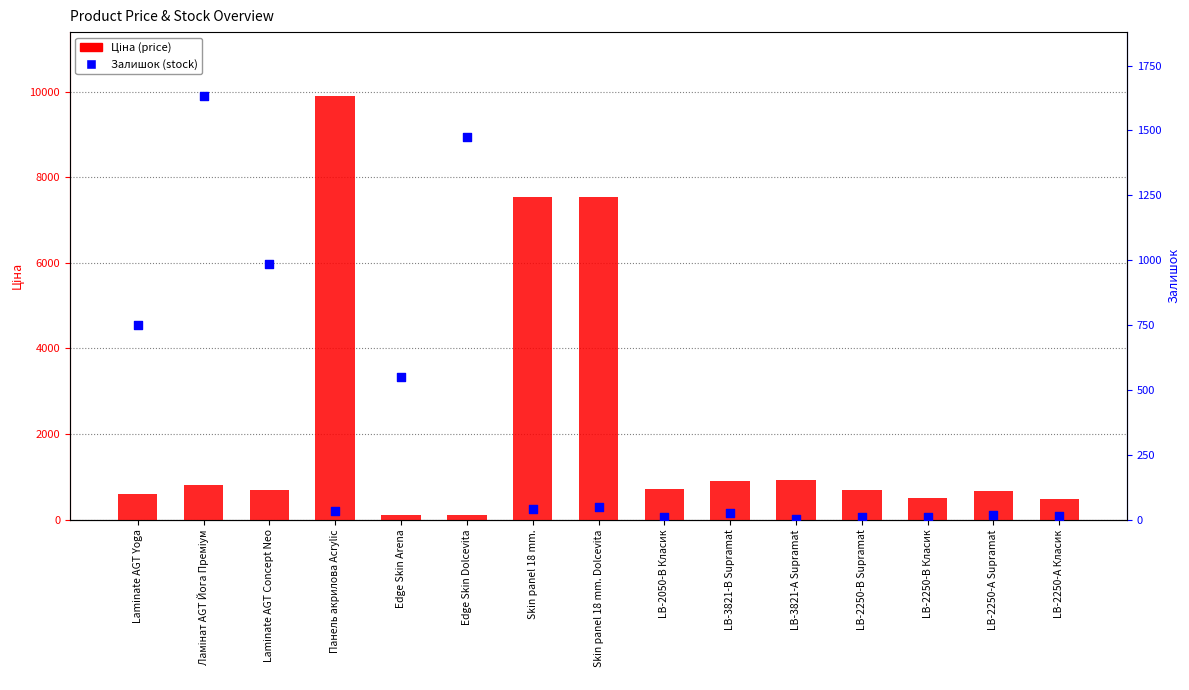

Which series reaches the maximum Y coordinate?

Ціна (price)